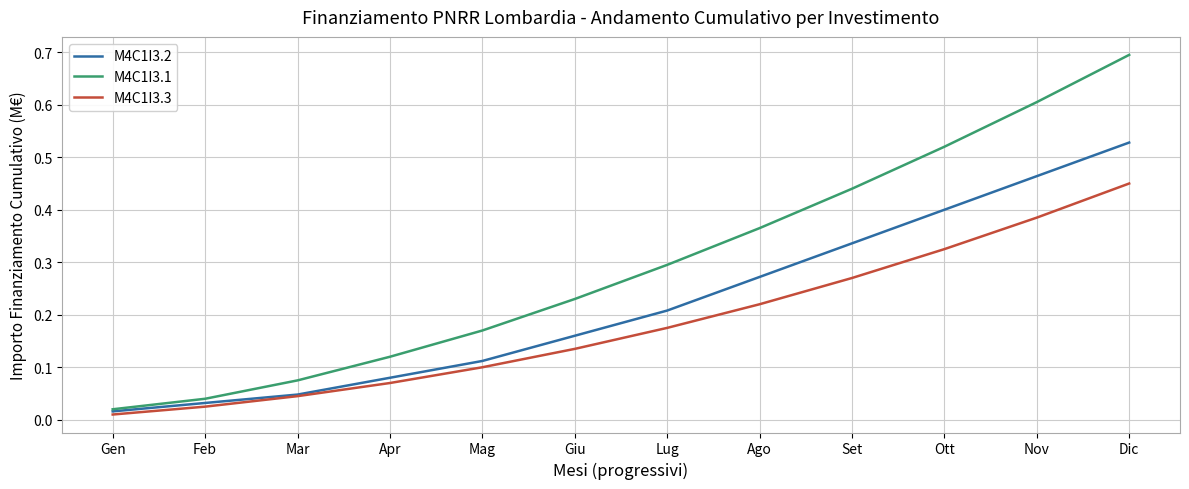

True or false: M4C1I3.3 and M4C1I3.1 intersect in this chart.

False